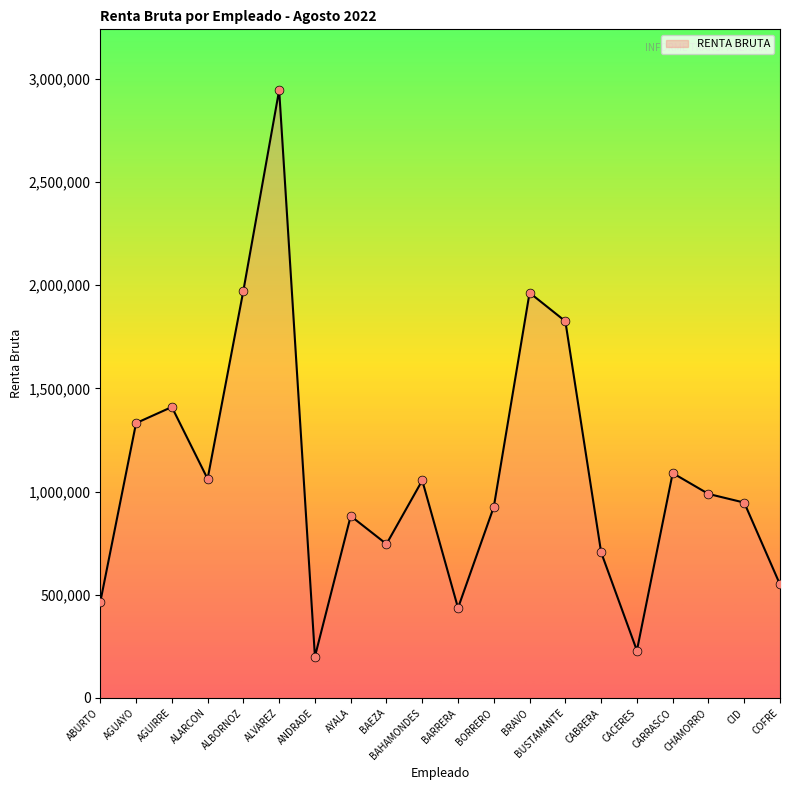

What is the ratio of the value at AGUIRRE to the value at CARRASCO?

1.3